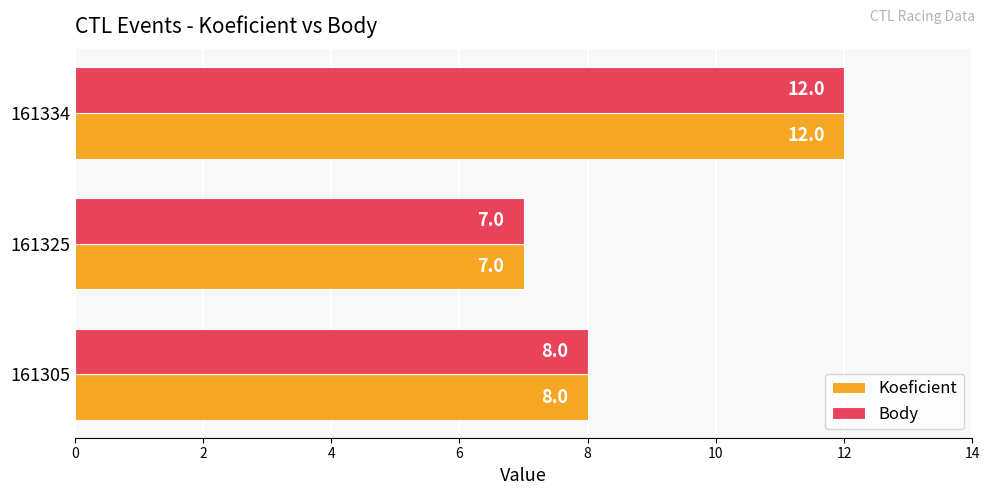

Which category has the highest value across all series?

161334